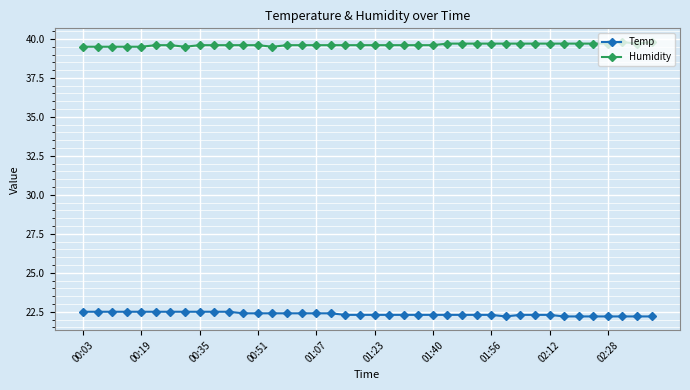

What is the average value of the Temp series?

22.4